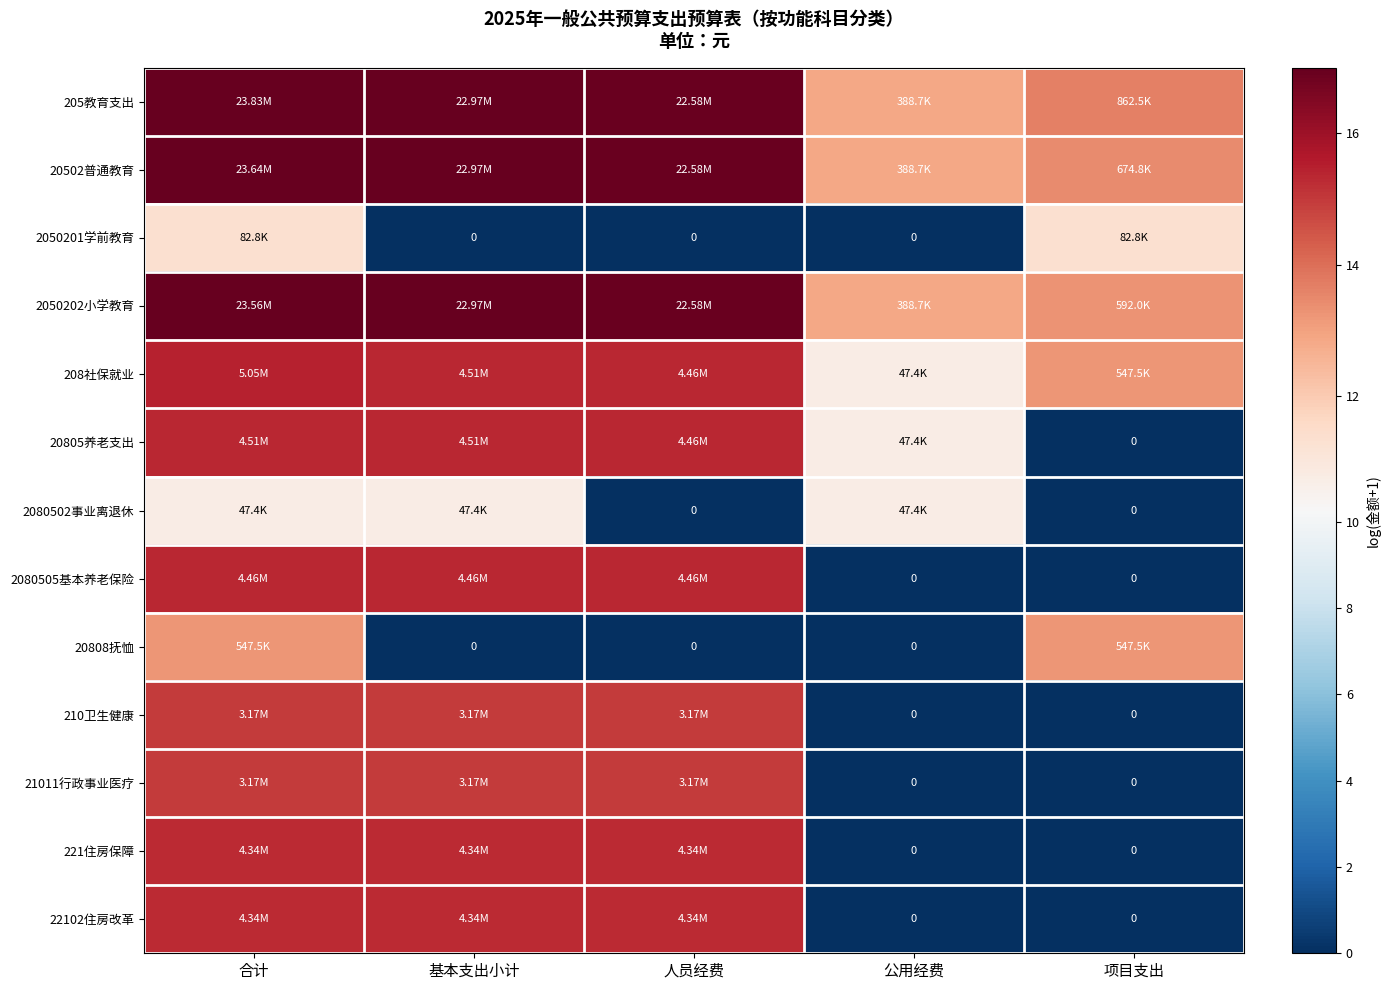

Is the value of 2050201学前教育 at 基本支出小计 greater than the value of 2080502事业离退休 at 合计?

No